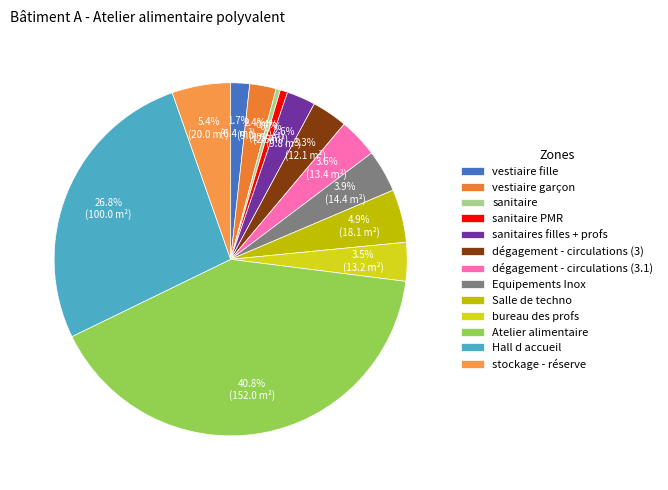

Is it true that sanitaire PMR is 11% of the pie?

False